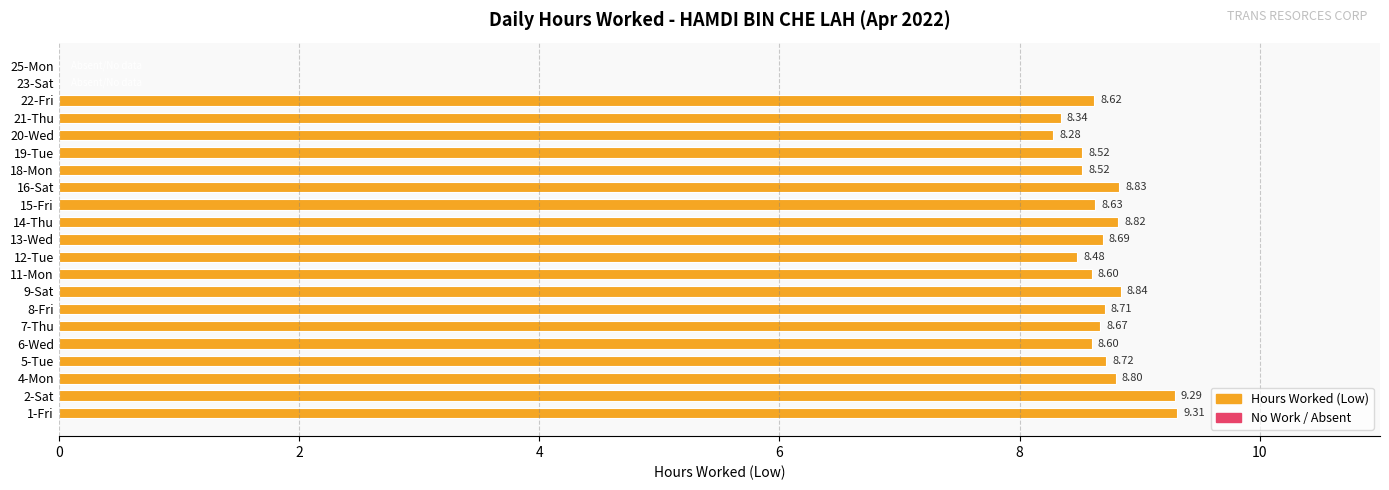

What is the sum of the values at 8-Fri and 14-Thu?

17.5